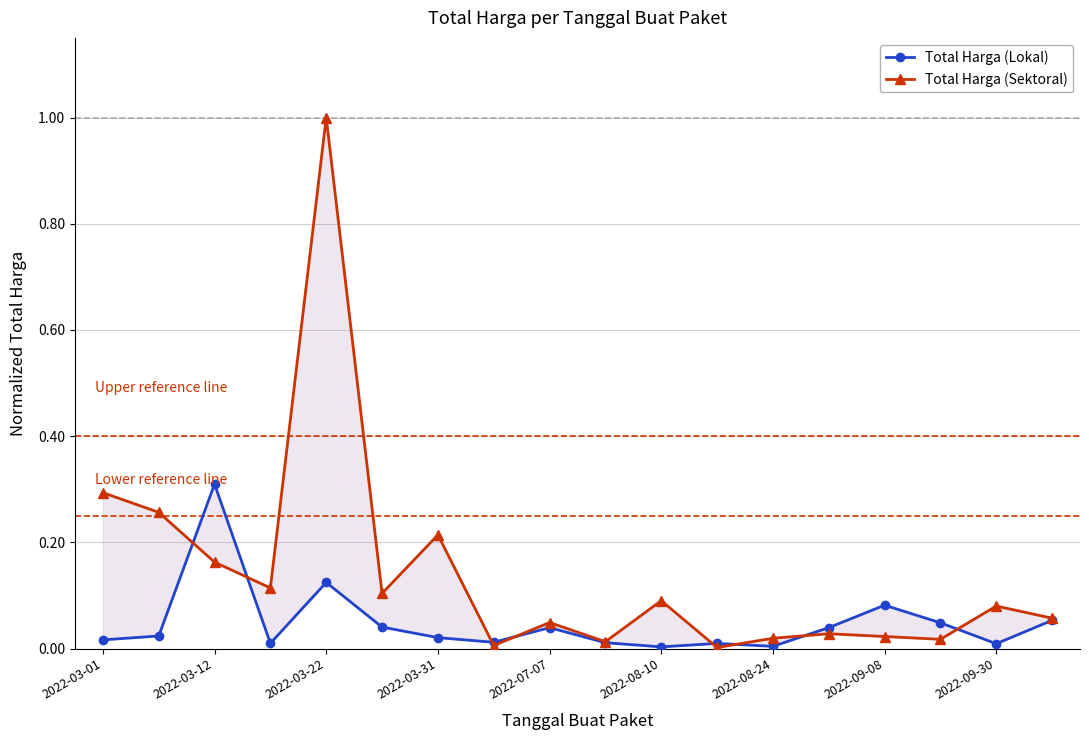

The value of Total Harga (Sektoral) at 2022-08-24 is 0.0. True or false?

False